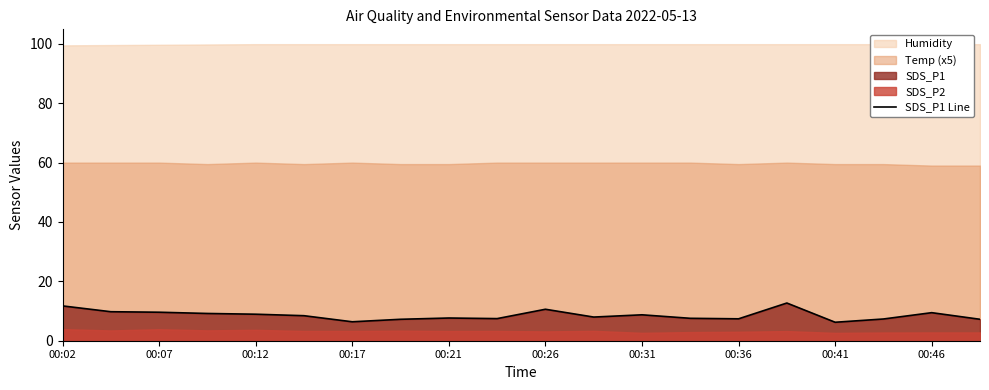

Reading left to right, list all the values displayed in this chart.

11.7	9.8	9.6	9.2	8.9	8.4	6.4	7.2	7.7	7.5	10.6	8.0	8.7	7.5	7.4	12.7	6.2	7.3	9.4	7.2